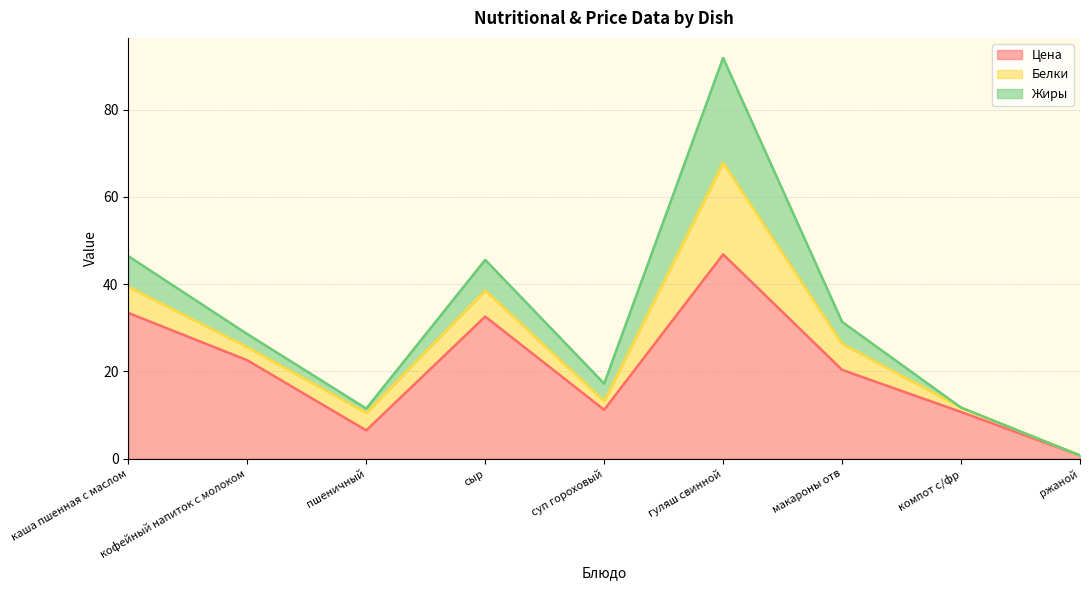

At how many categories does at least one series exceed 34?

1